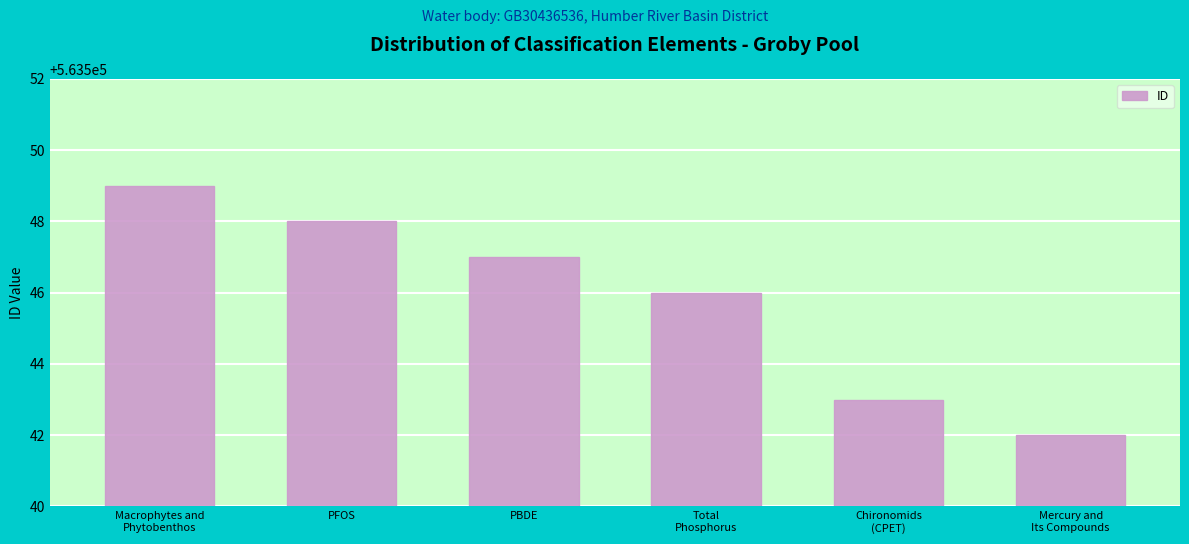

What is the minimum value shown in the chart?

563542